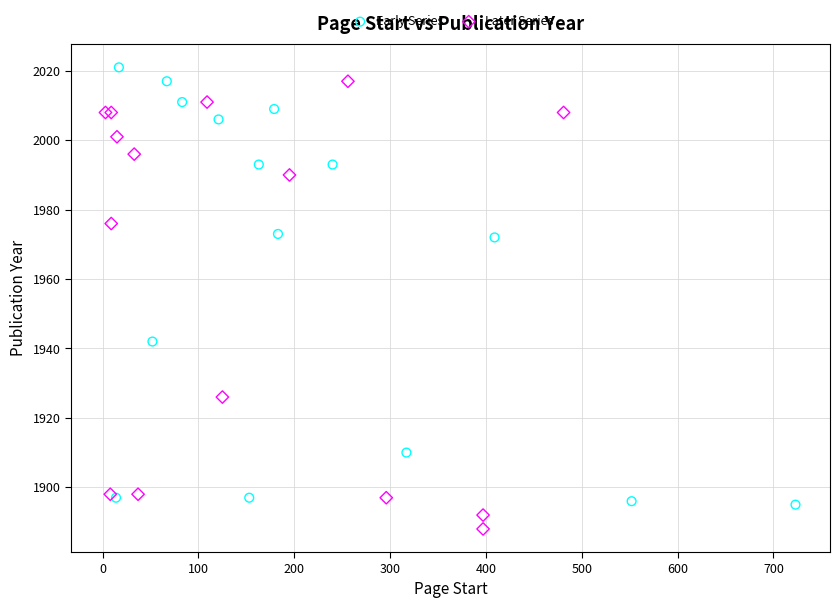

Which series has the largest Y range (max minus min)?

Later Series